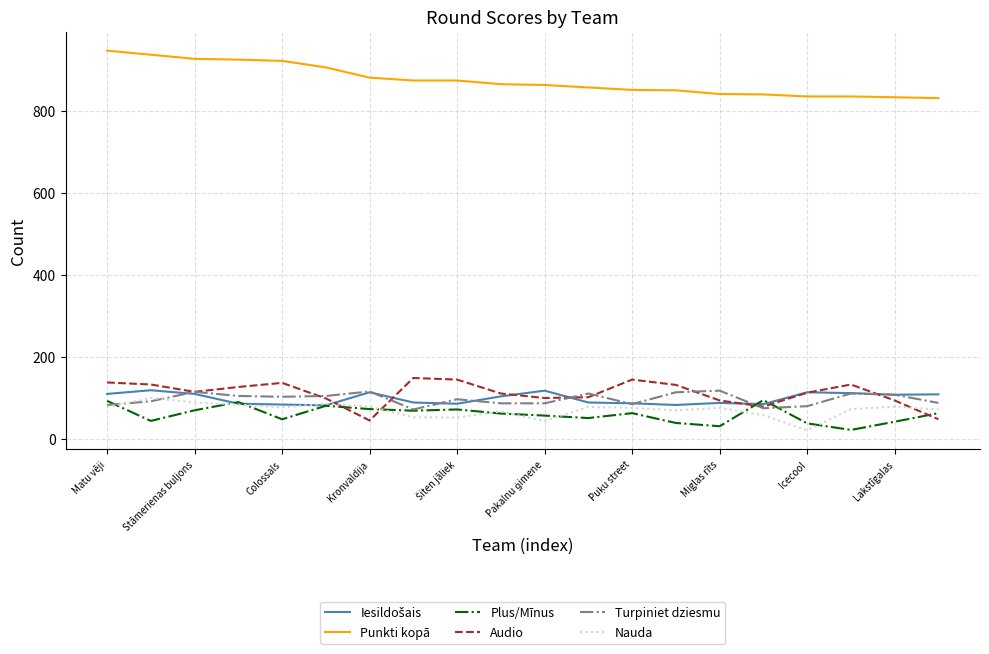

True or false: Punkti kopā and Nauda cross at least once.

False